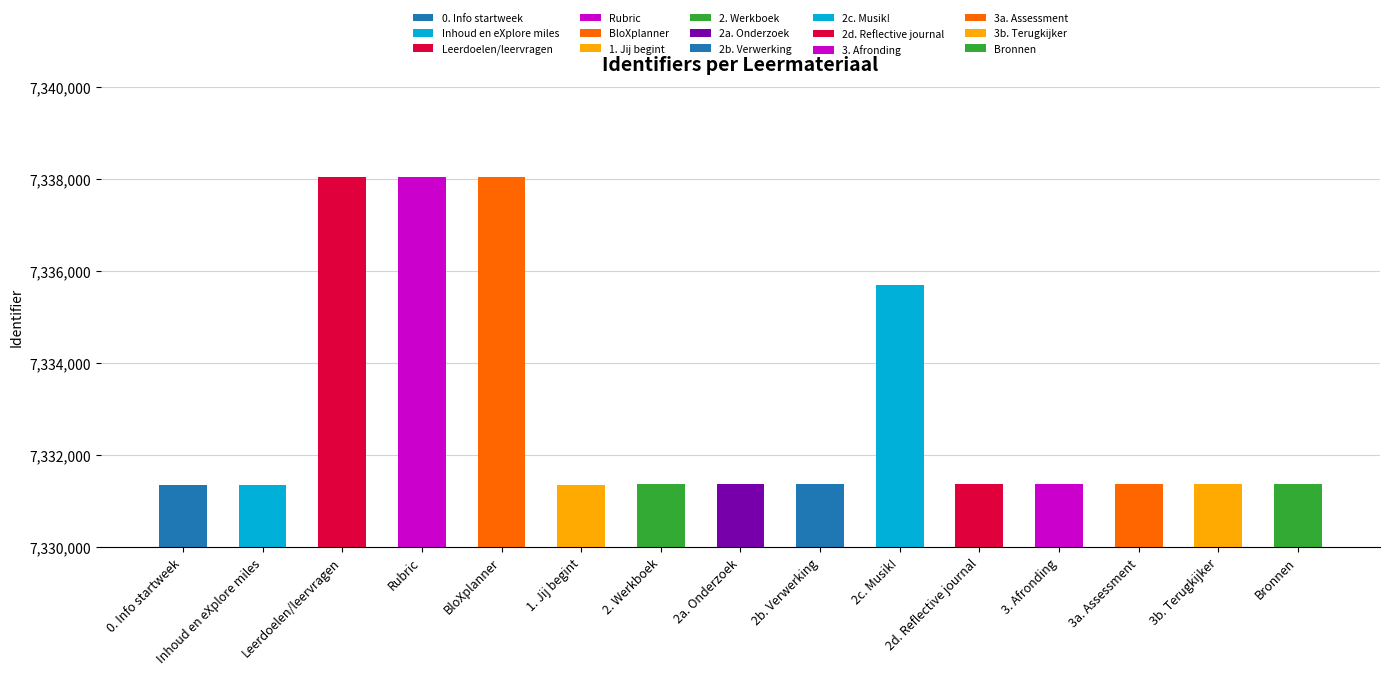

What is the minimum value shown in the chart?

7331351